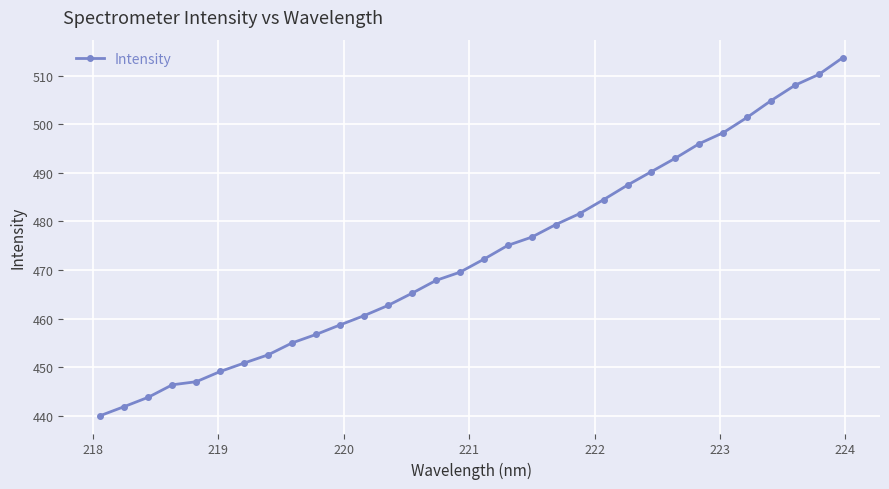

What is the value of the 6th point from the left?

449.2